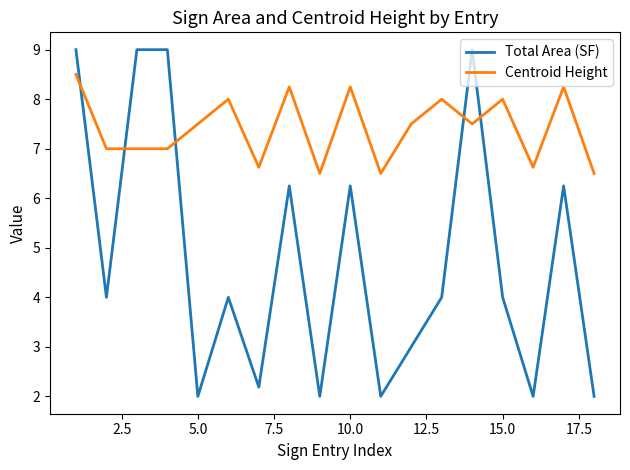

Which series has the largest range (max minus min)?

Total Area (SF)